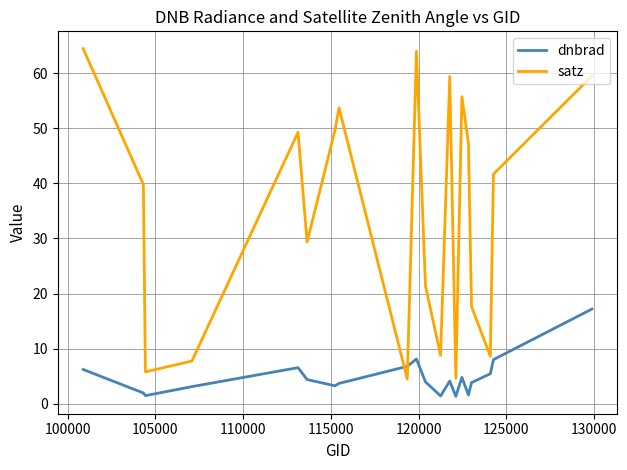

How many lines are shown in the chart?

2